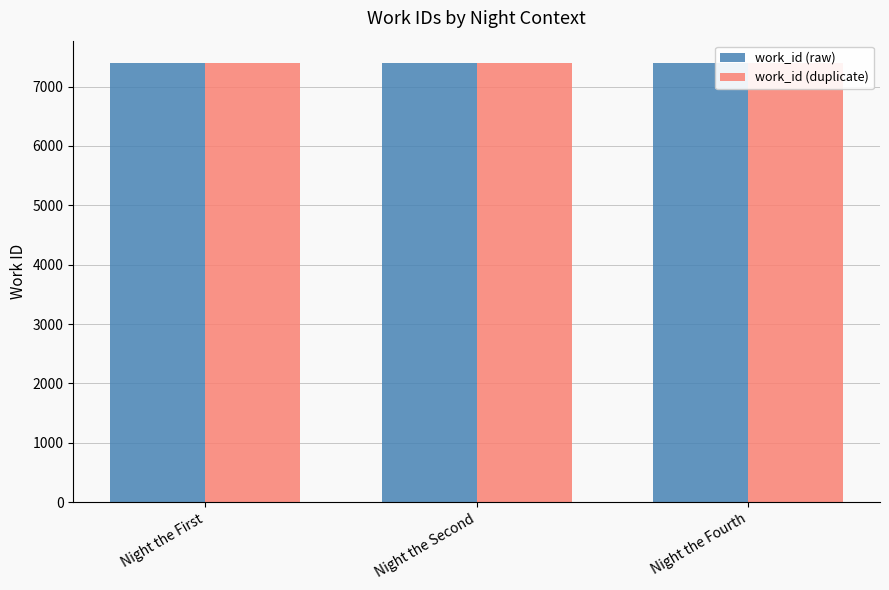

How many data points does each series have?

3